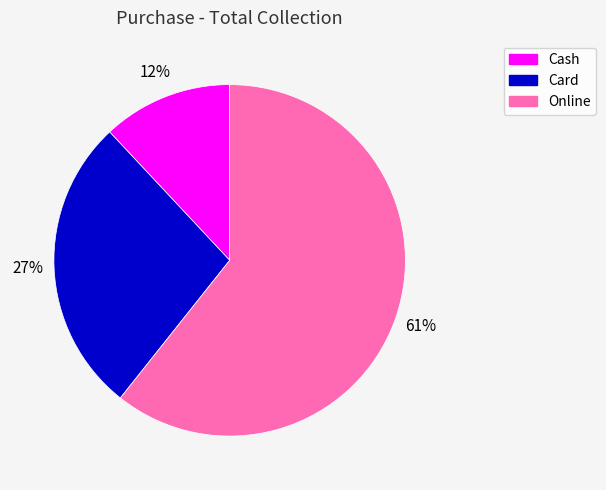

Rank the categories by value from lowest to highest.

Cash, Card, Online